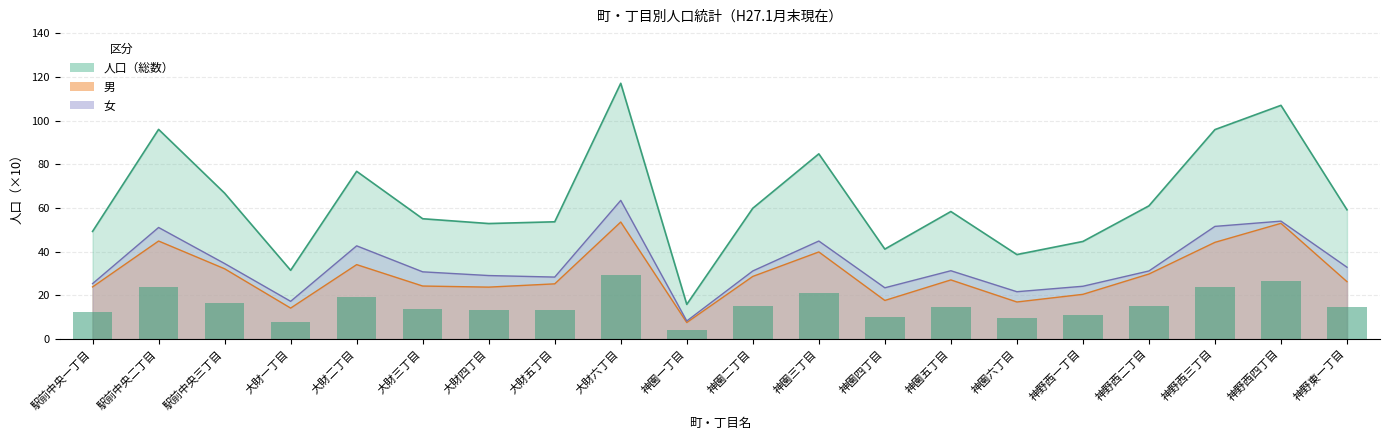

Which has a higher value, 神園二丁目 or 大財二丁目?

大財二丁目